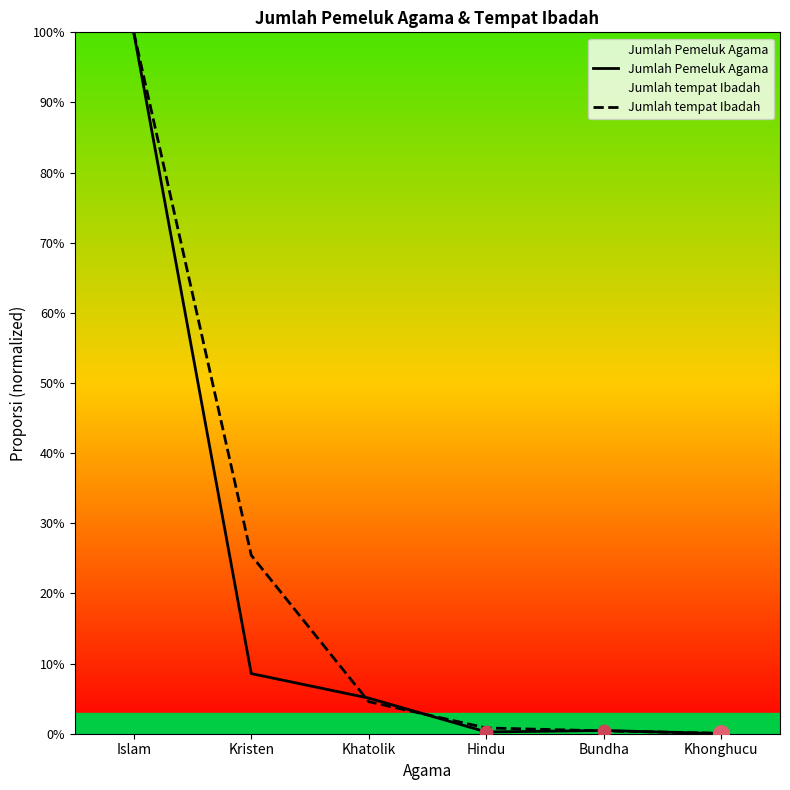

Is the value of Jumlah tempat Ibadah at Khatolik greater than the value of Jumlah Pemeluk Agama at Kristen?

No